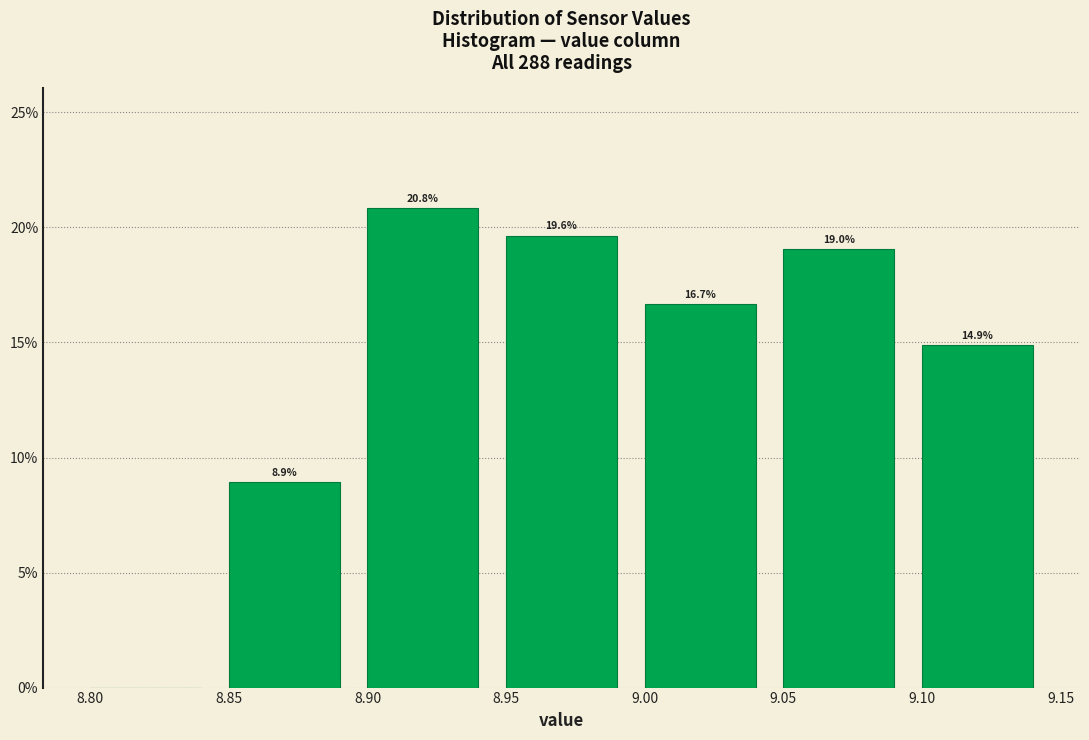

Over which range of the x-axis is the bar tallest?

8.90 to 8.95